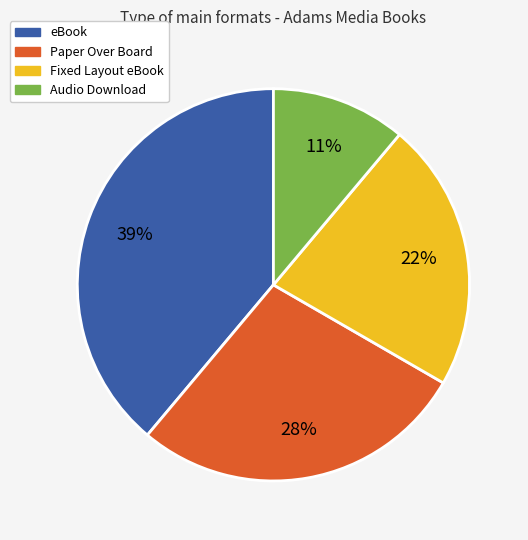

Rank the categories by value from lowest to highest.

Audio Download, Fixed Layout eBook, Paper Over Board, eBook